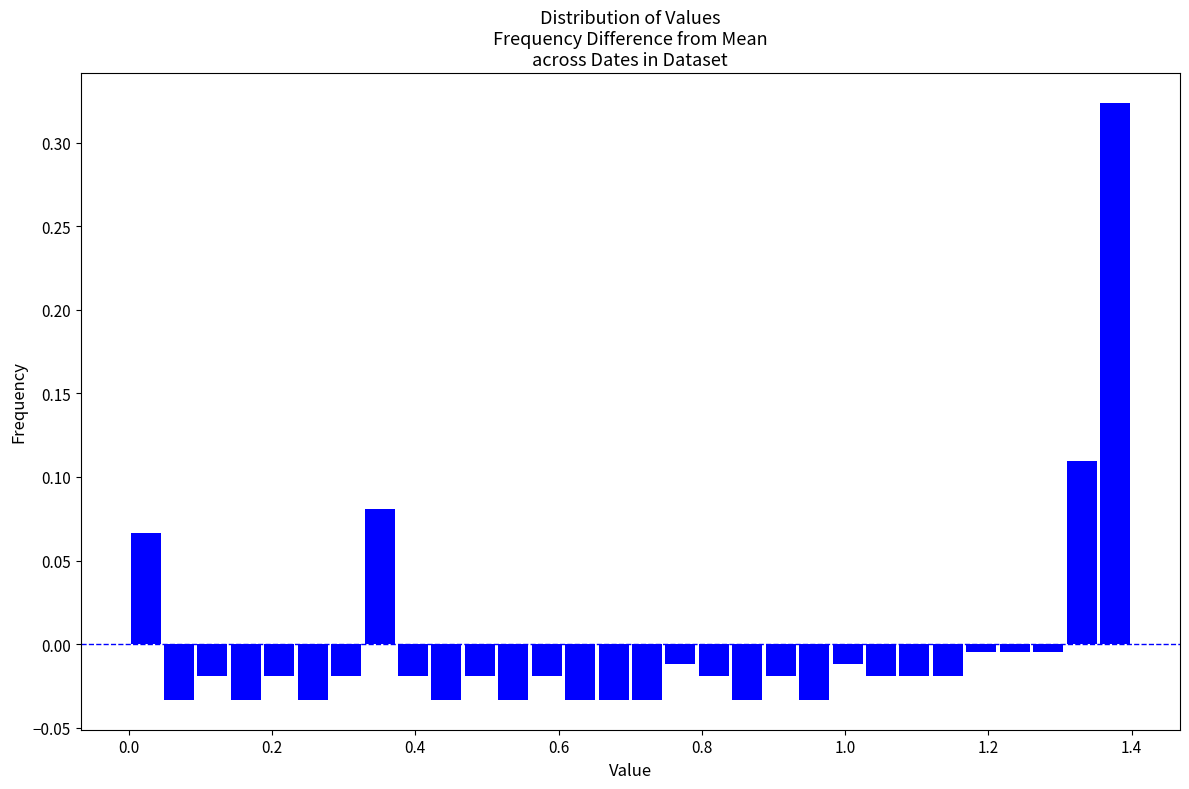

Read against the x-axis, roughly where is the centre of the tallest bar?

1.38